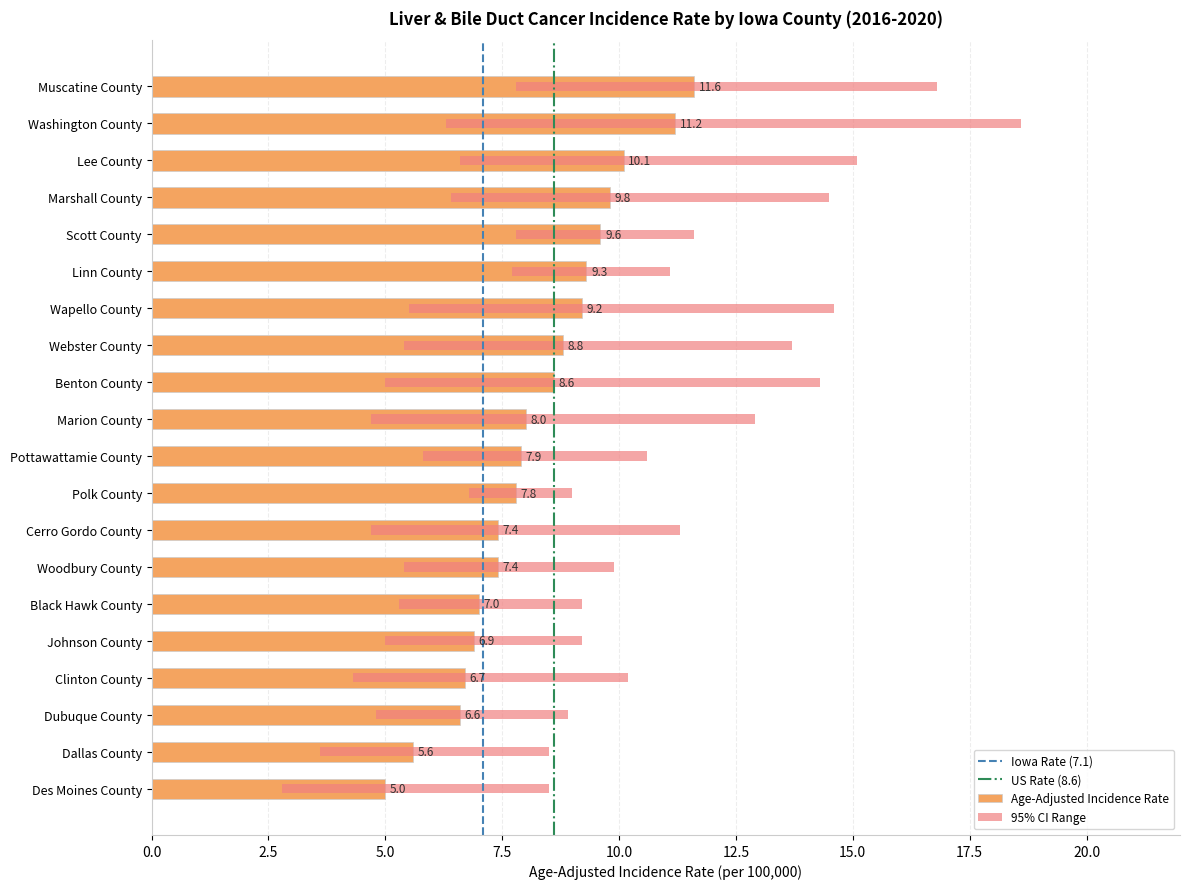

How many data points in Upper 95% CI are less than 11?

9